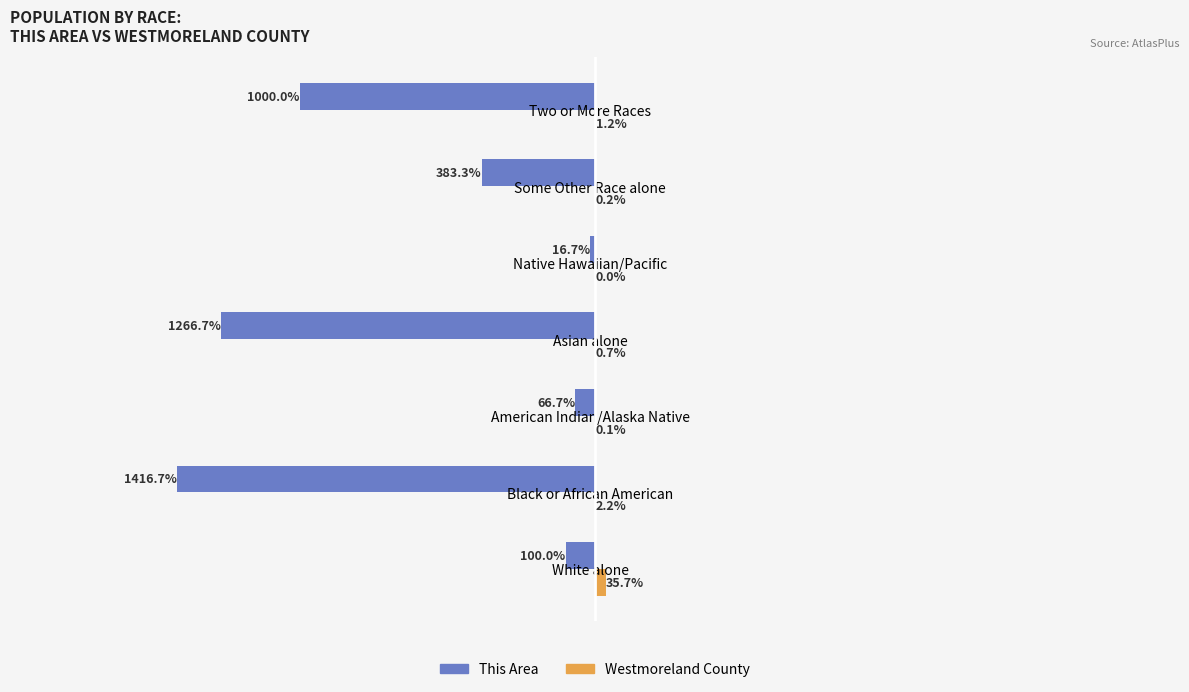

Between Black or African American and Two or More Races, which series saw the biggest shift?

This Area